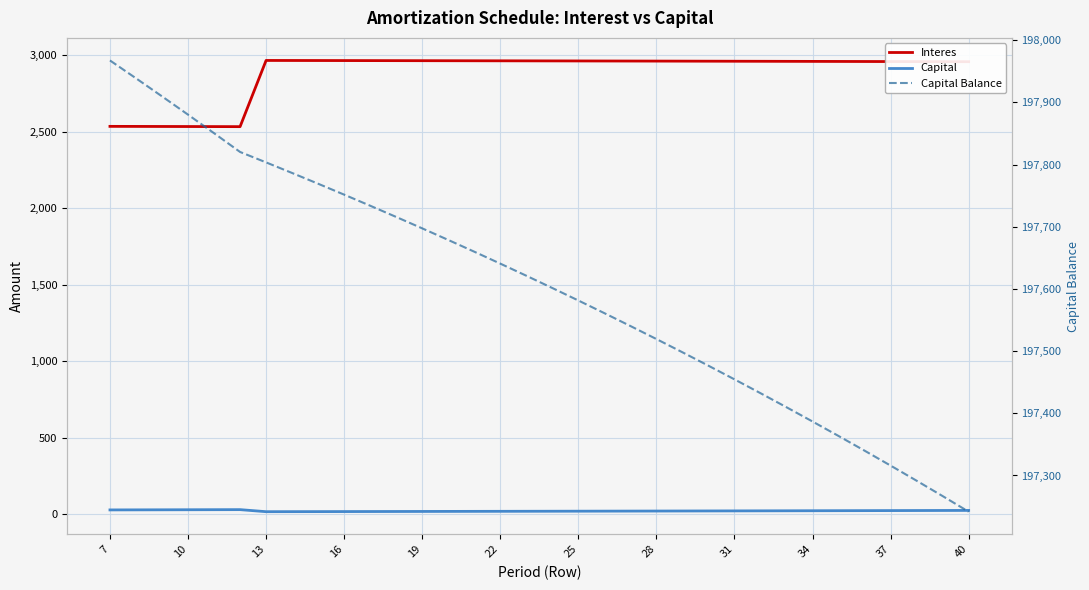

The Interes series shows 669.6 at 13. True or false?

False